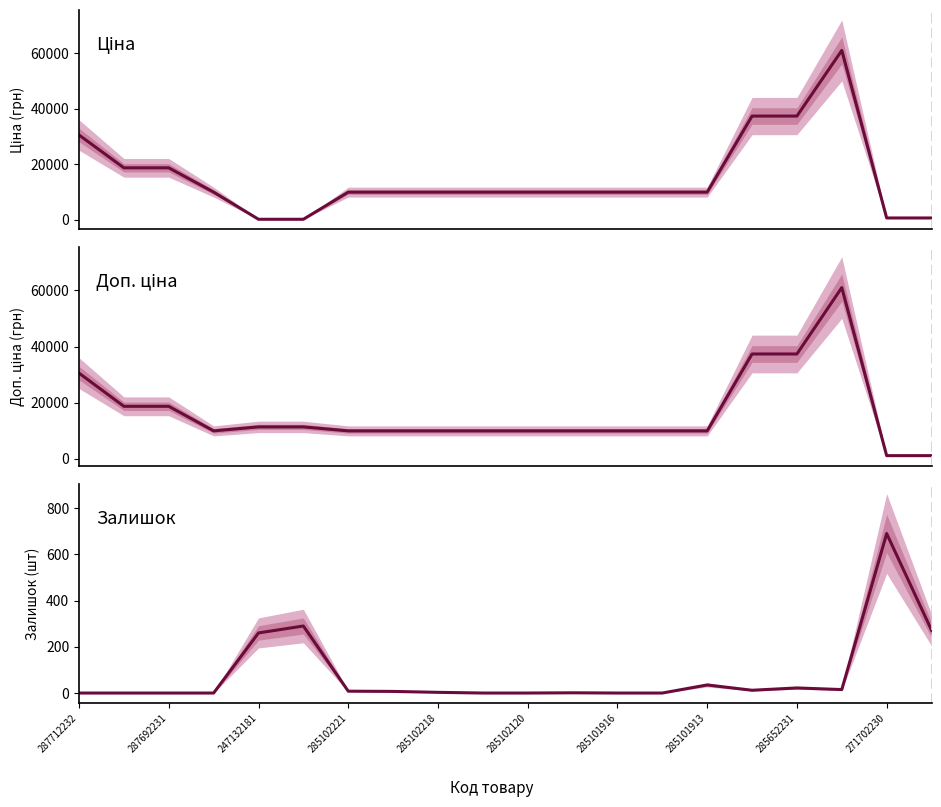

At how many categories does at least one series exceed 6772?

18